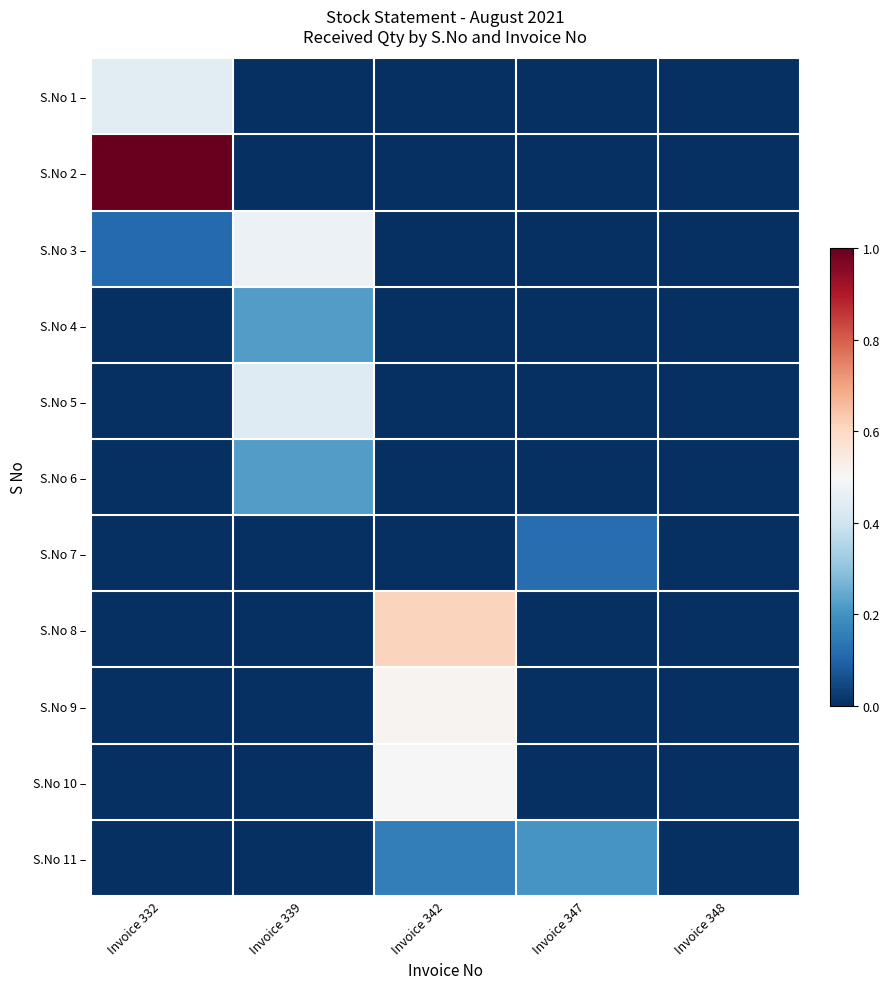

How many categories are shown in the chart?

5